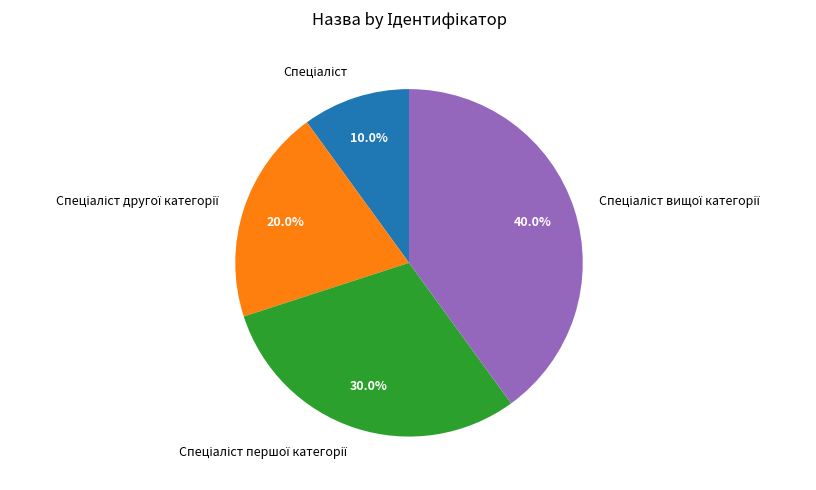

Is there any slice that represents more than half of the pie?

No